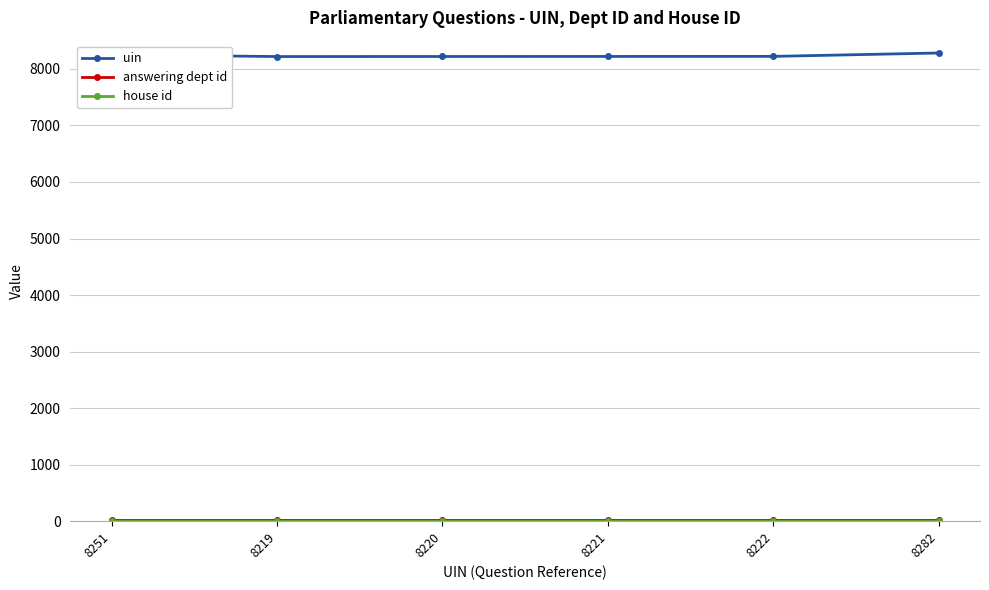

True or false: uin has a value of 8219 at 8219.

True